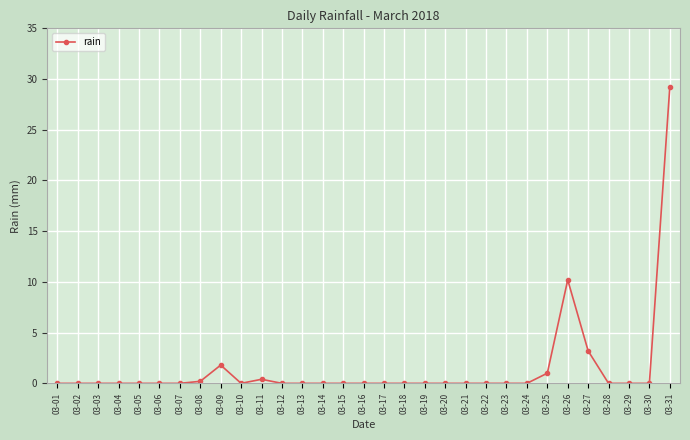

What is the average value?

1.5